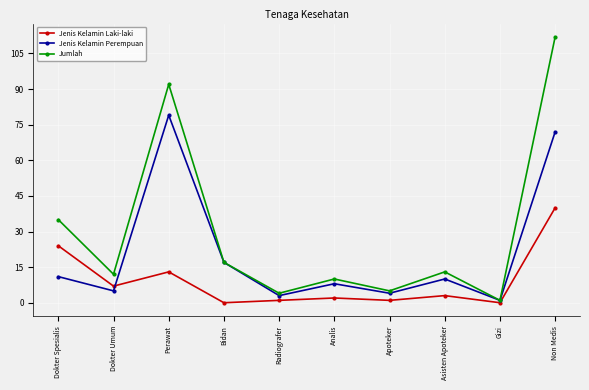

At which category does Jumlah reach its first local valley?

Dokter Umum